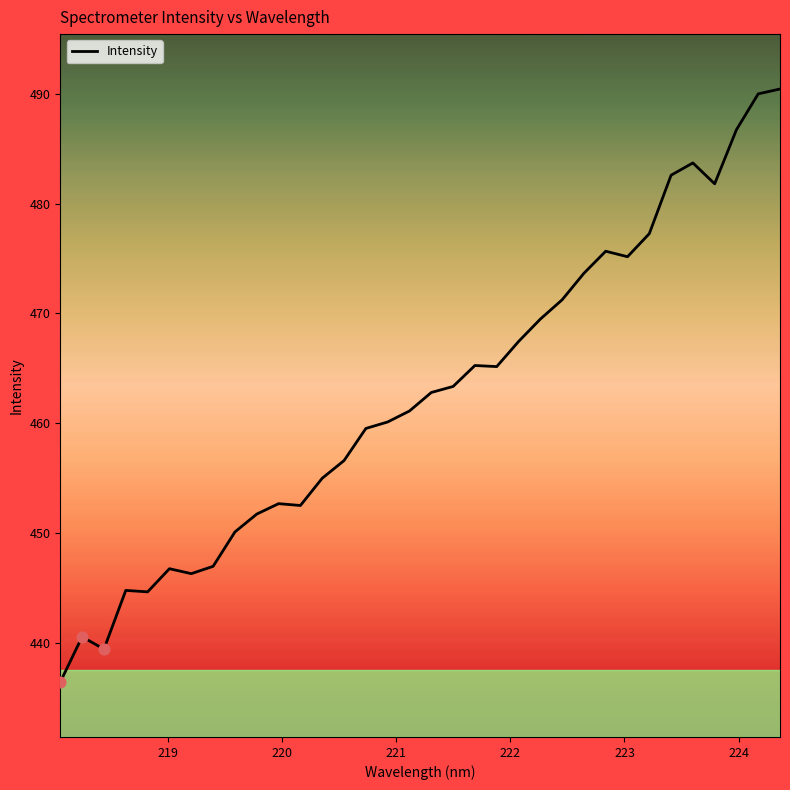

What is the difference between the maximum and minimum values?

54.0